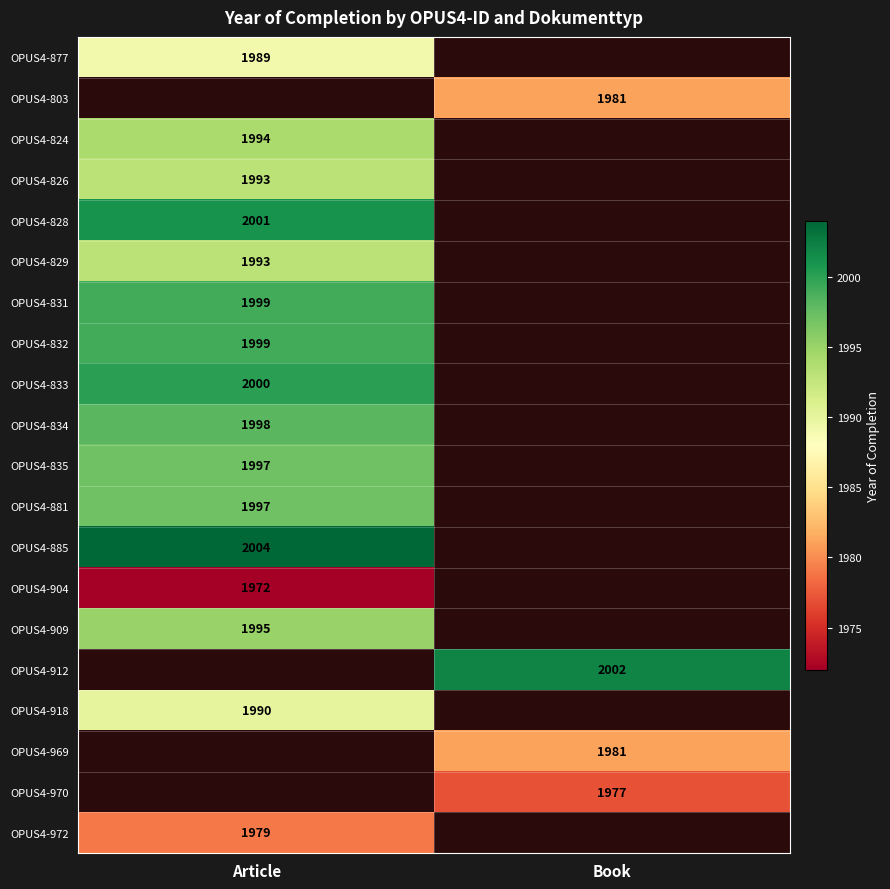

True or false: OPUS4-881 has a value of 1997 at Article.

True